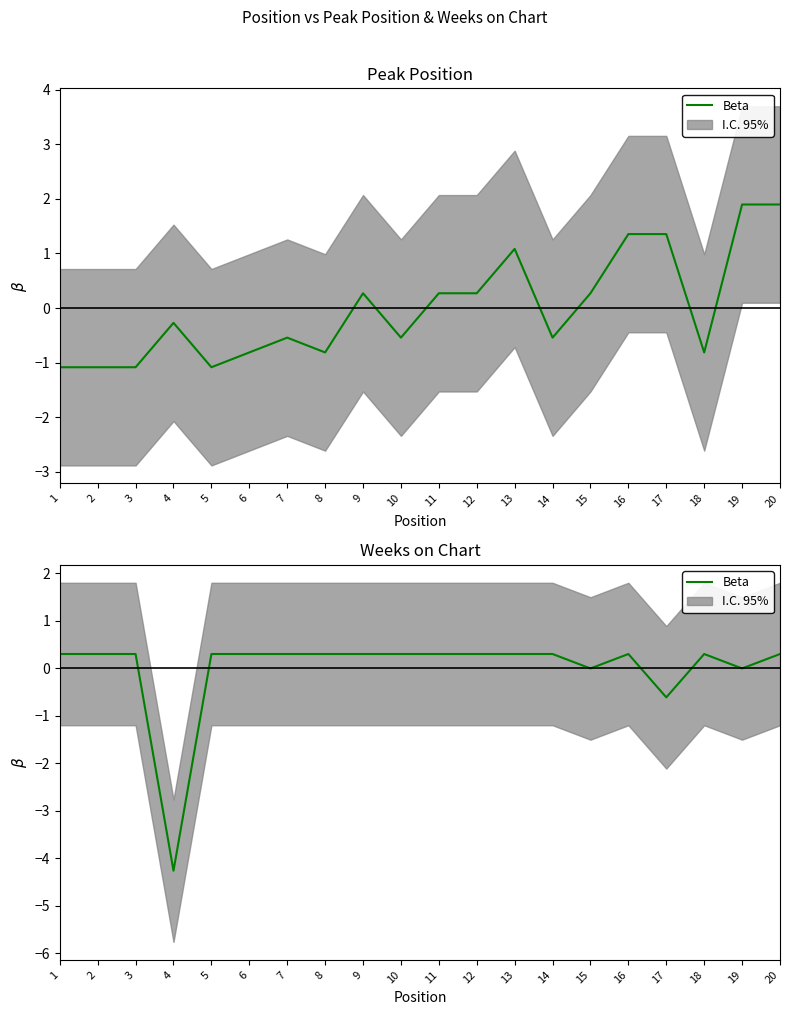

What is the sum of the values at 11 and 2?

0.6